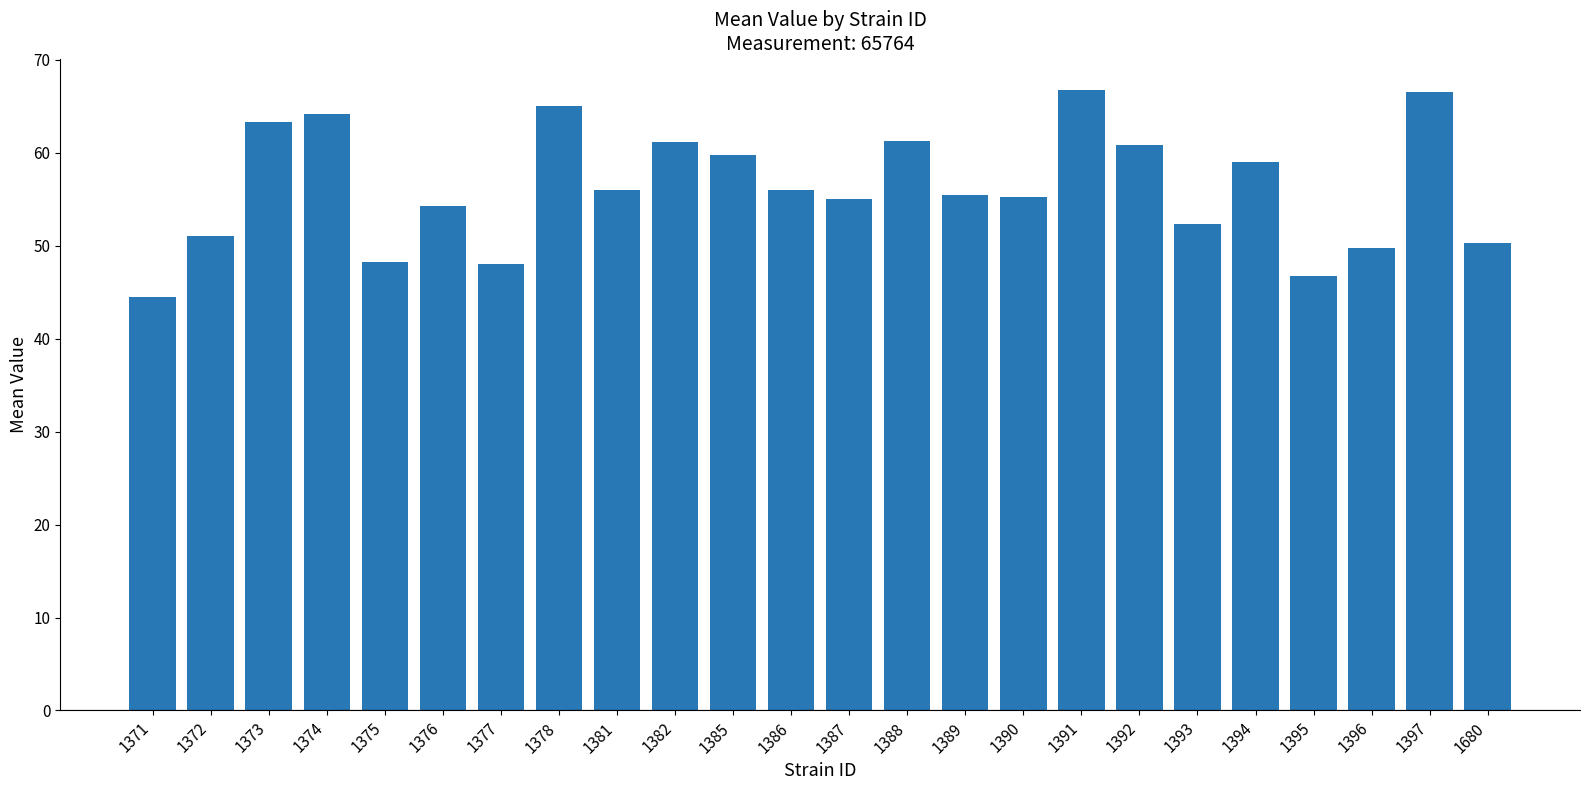

Approximately how many times larger is the value at 1391 compared to 1374?

1.0